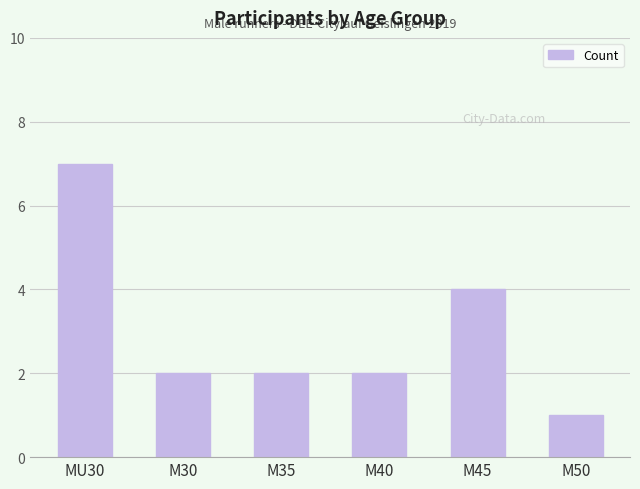

What is the label of the 1st bar from the left?

MU30